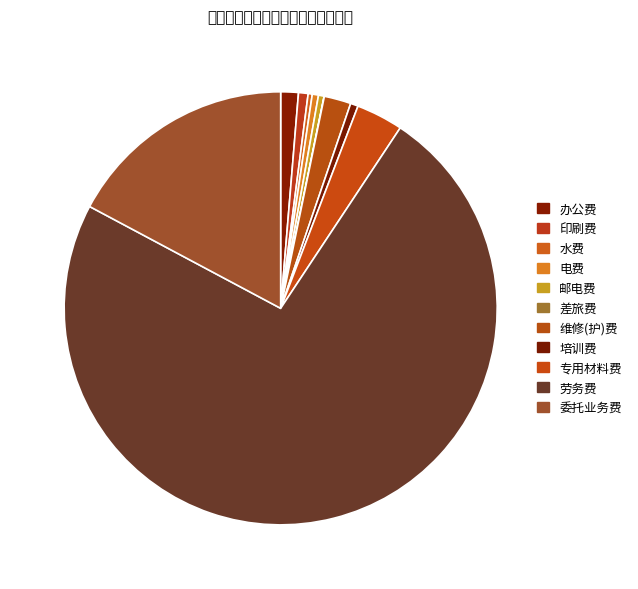

To the nearest percent, what portion does 培训费 represent?

1%